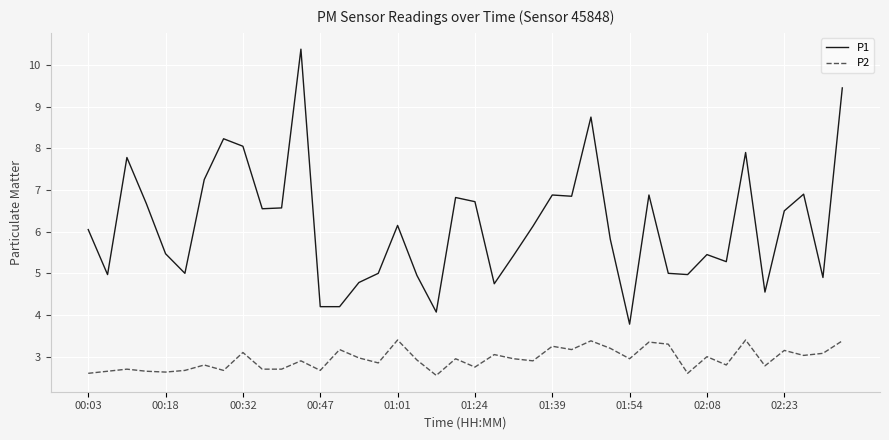

List the series in order of their peak value, highest first.

P1, P2